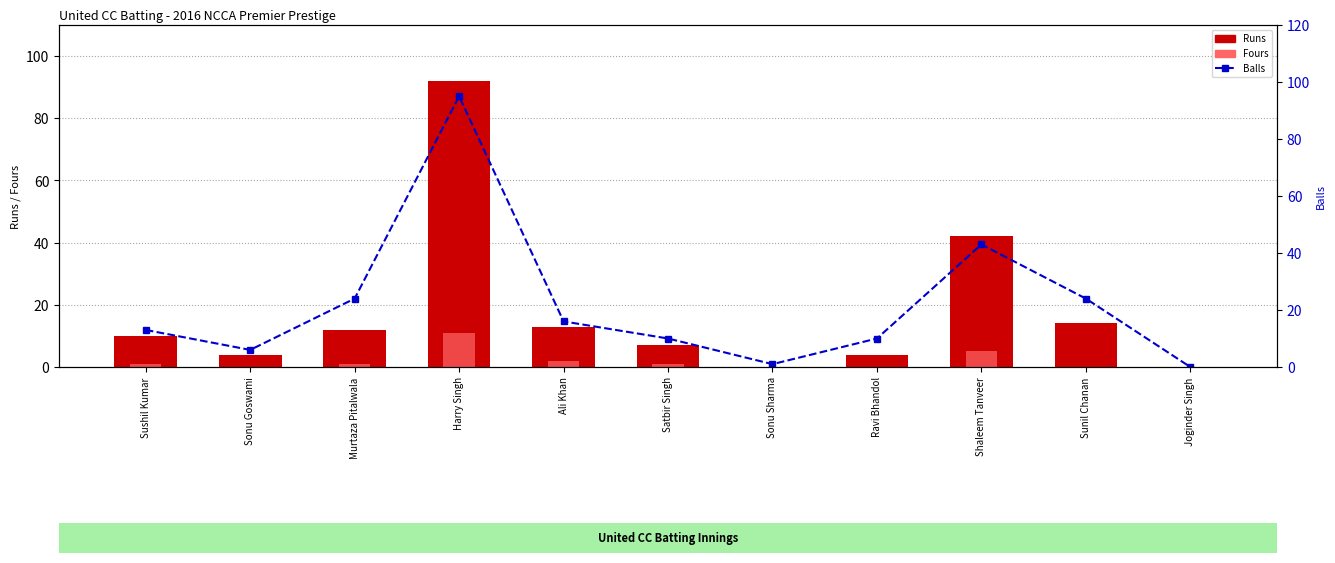

Rank the series by their maximum value, from highest to lowest.

Balls, Runs, Fours